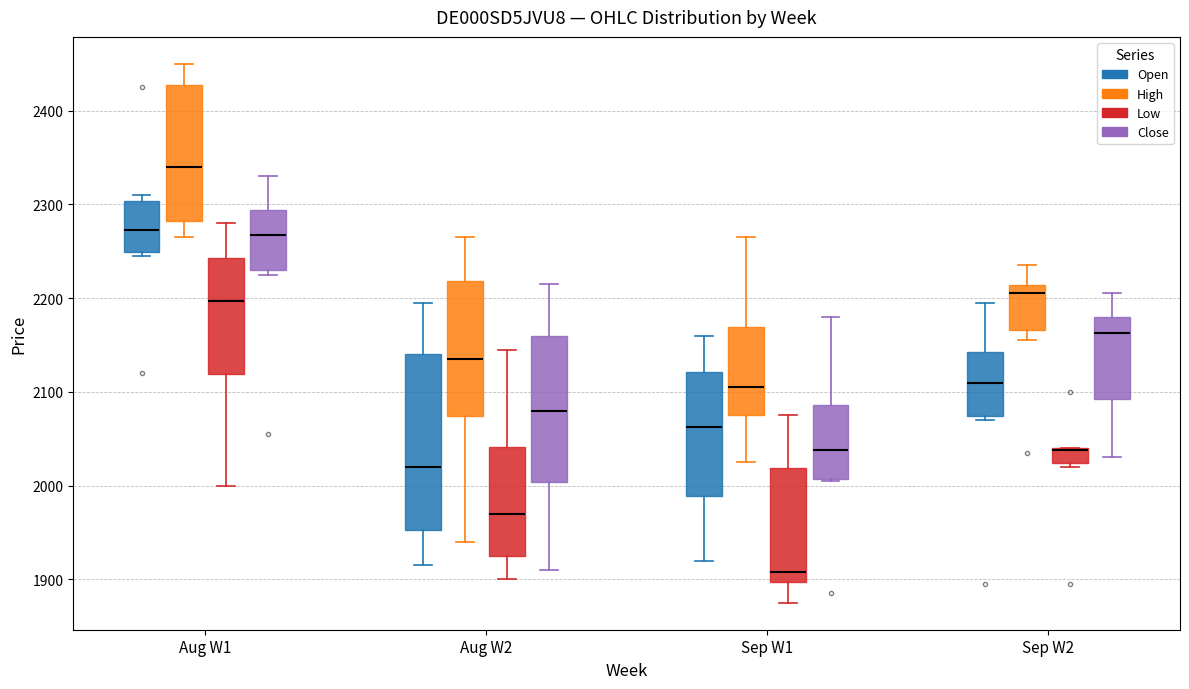

Reading left to right, transcribe this box plot: for each box, give where its median line is, the range the box spans, and where its two whiskers end, as read against the y-axis. The values are not printed on the chart, so give them approximately, as read against the axis.

Aug W1 (Open): median 2270, box 2250 to 2300, whiskers 2250 (just below the box's lower edge) to 2310
Aug W1 (High): median 2340, box 2280 to 2430, whiskers 2270 to 2450
Aug W1 (Low): median 2200, box 2120 to 2240, whiskers 2000 to 2280
Aug W1 (Close): median 2270, box 2230 to 2290, whiskers 2230 (just below the box's lower edge) to 2330
Aug W2 (Open): median 2020, box 1950 to 2140, whiskers 1920 to 2200
Aug W2 (High): median 2140, box 2070 to 2220, whiskers 1940 to 2270
Aug W2 (Low): median 1970, box 1930 to 2040, whiskers 1900 to 2150
Aug W2 (Close): median 2080, box 2000 to 2160, whiskers 1910 to 2220
Sep W1 (Open): median 2060, box 1990 to 2120, whiskers 1920 to 2160
Sep W1 (High): median 2110, box 2080 to 2170, whiskers 2030 to 2270
Sep W1 (Low): median 1910, box 1900 to 2020, whiskers 1880 to 2080
Sep W1 (Close): median 2040, box 2010 to 2090, whiskers 2010 to 2180
Sep W2 (Open): median 2110, box 2070 to 2140, whiskers 2070 (just below the box's lower edge) to 2200
Sep W2 (High): median 2210 (just below the box's upper edge), box 2170 to 2210, whiskers 2160 to 2240
Sep W2 (Low): median 2040 (drawn on the box's upper edge), box 2020 to 2040, whiskers 2020 (just below the box's lower edge) to 2040
Sep W2 (Close): median 2160, box 2090 to 2180, whiskers 2030 to 2210